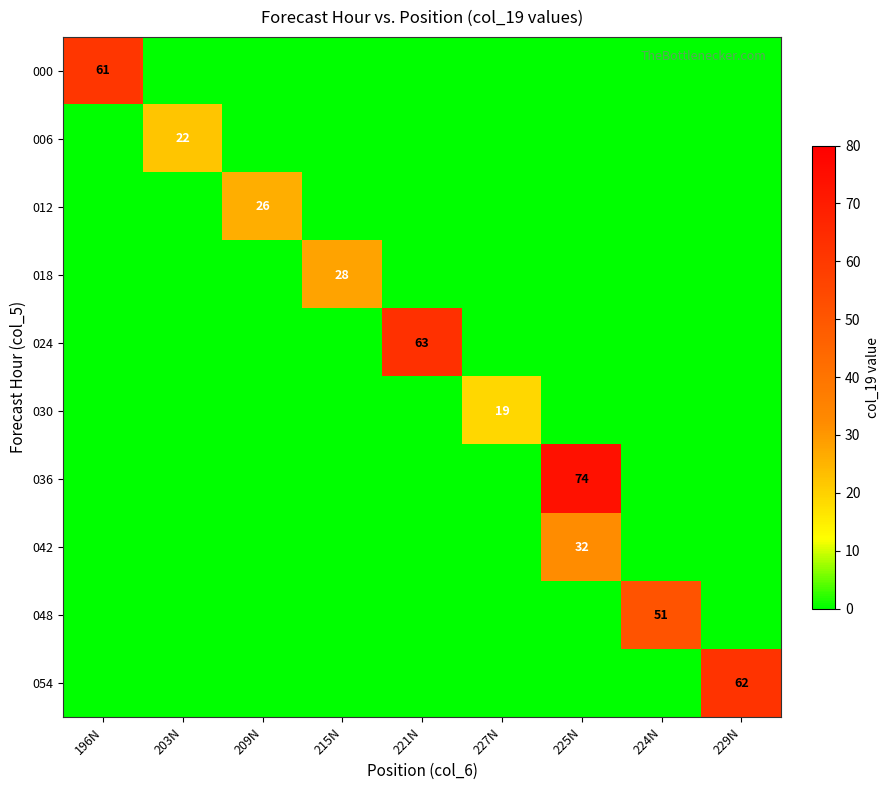

Is it true that 042 equals 53 at 225N?

False